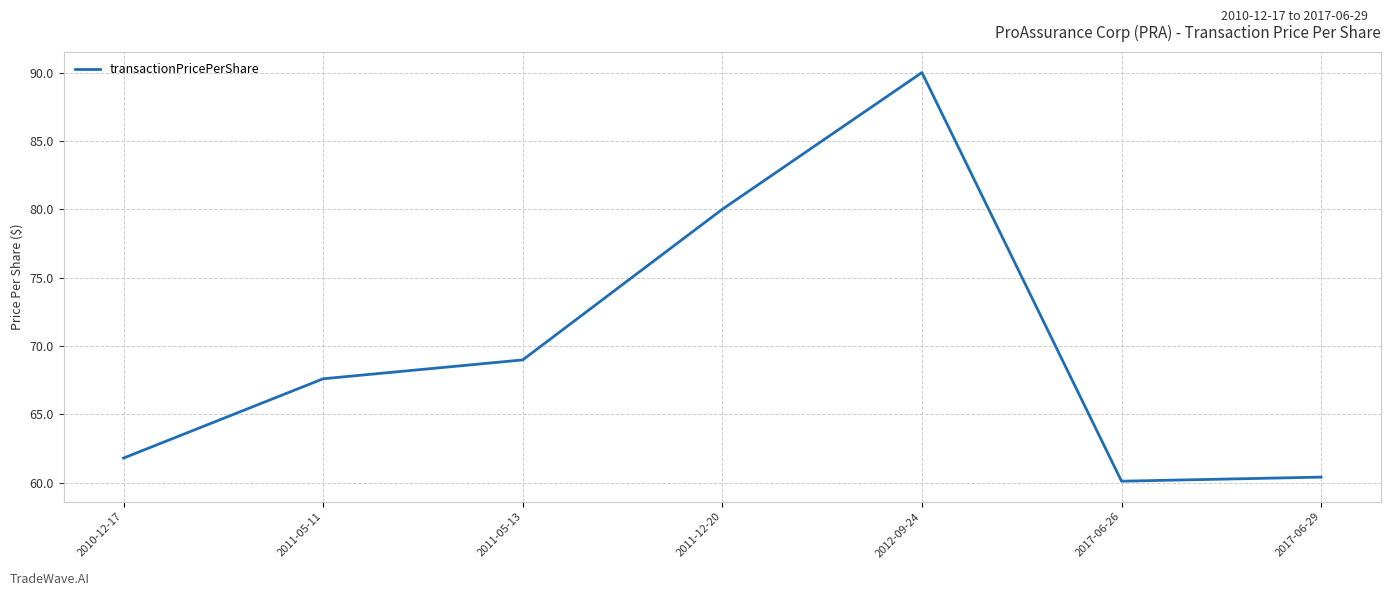

Is it true that the value at 2011-12-20 is 51.8?

False